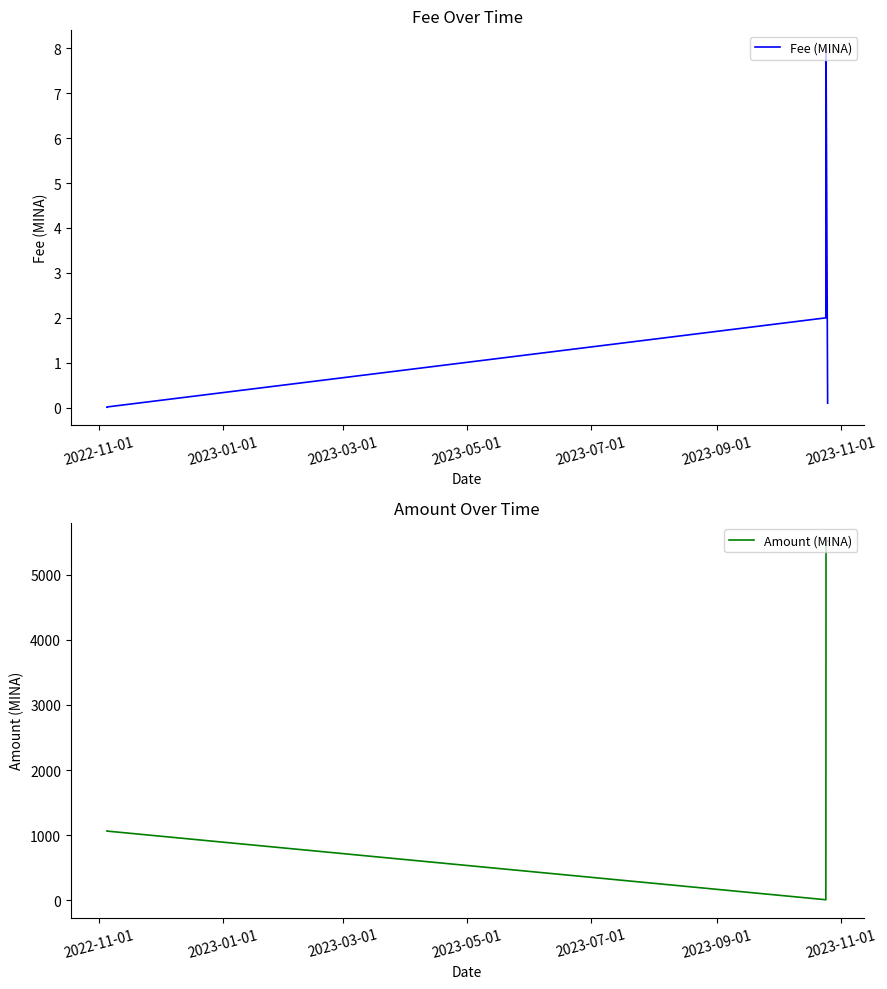

What is the value of the Amount (MINA) point at the 4th from the left?

10.0